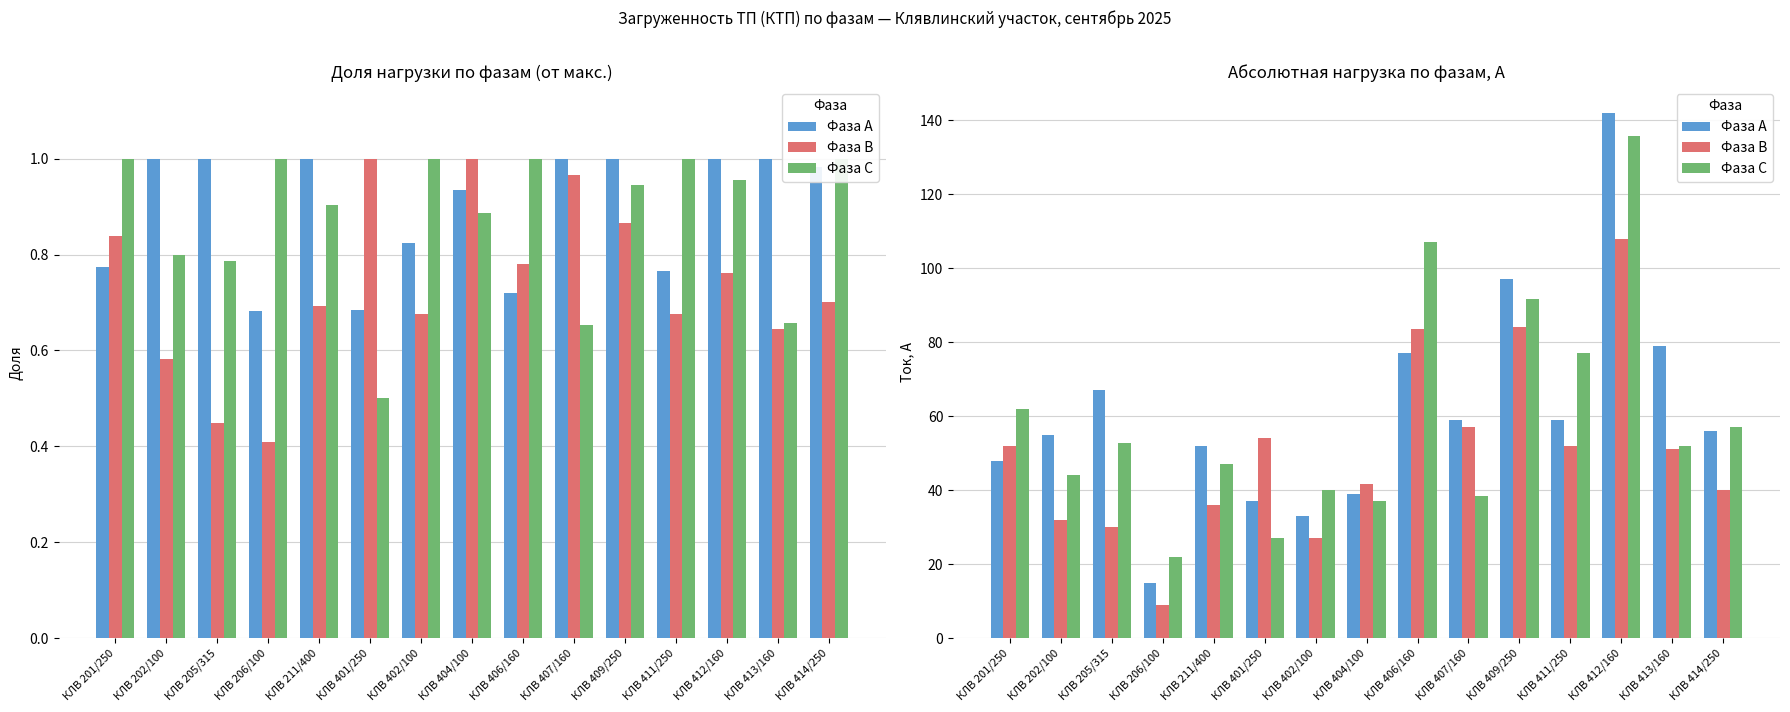

What is the maximum value shown in the chart?

142.0